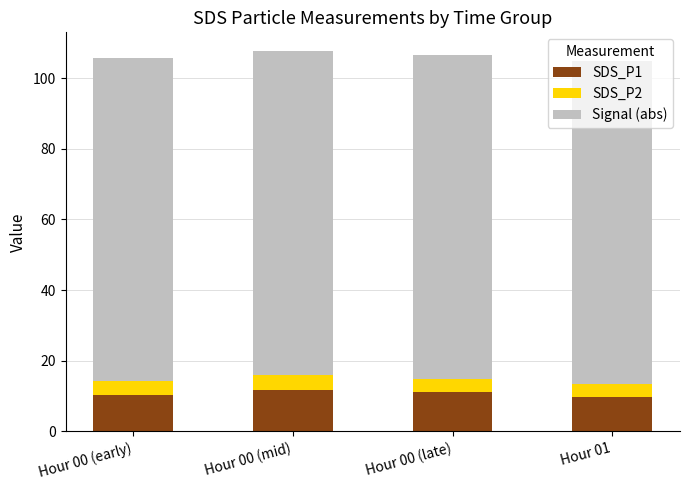

What is the total value across all series at Hour 01?

104.9